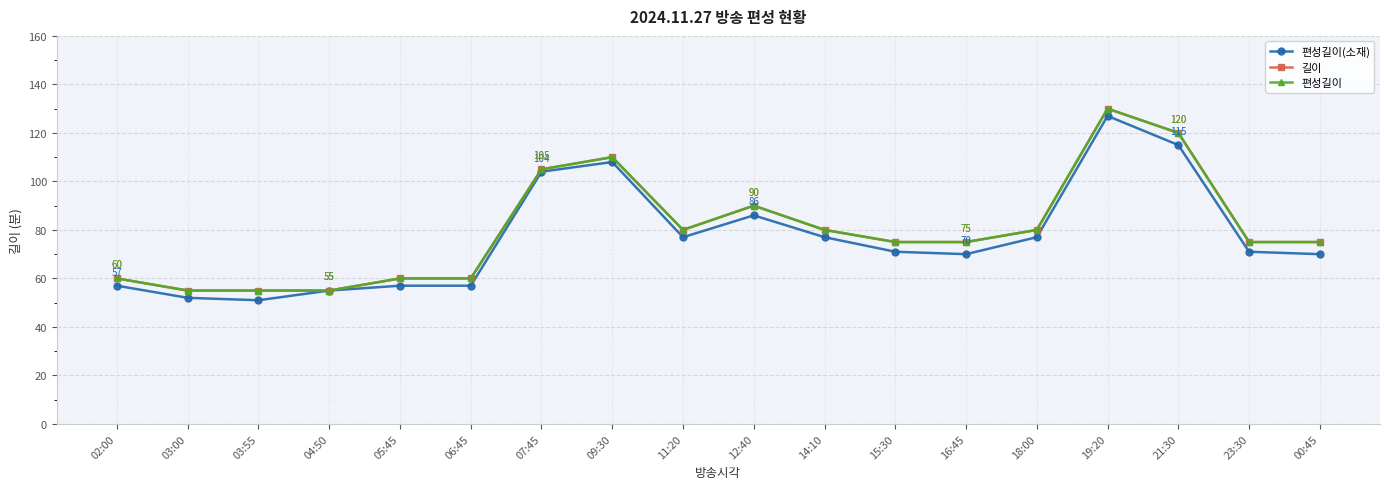

Rank the series at 03:55 from highest to lowest value.

길이, 편성길이, 편성길이(소재)